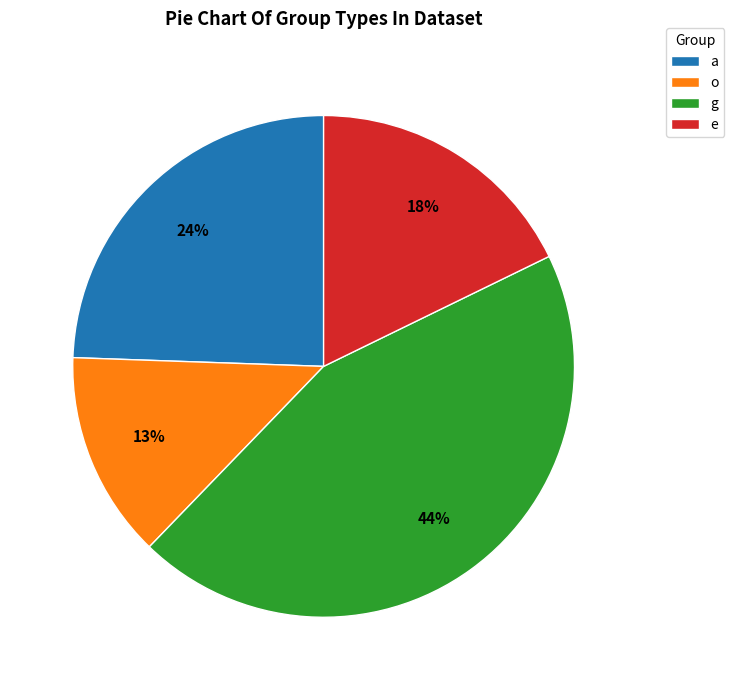

Is it true that e is 26% of the pie?

False